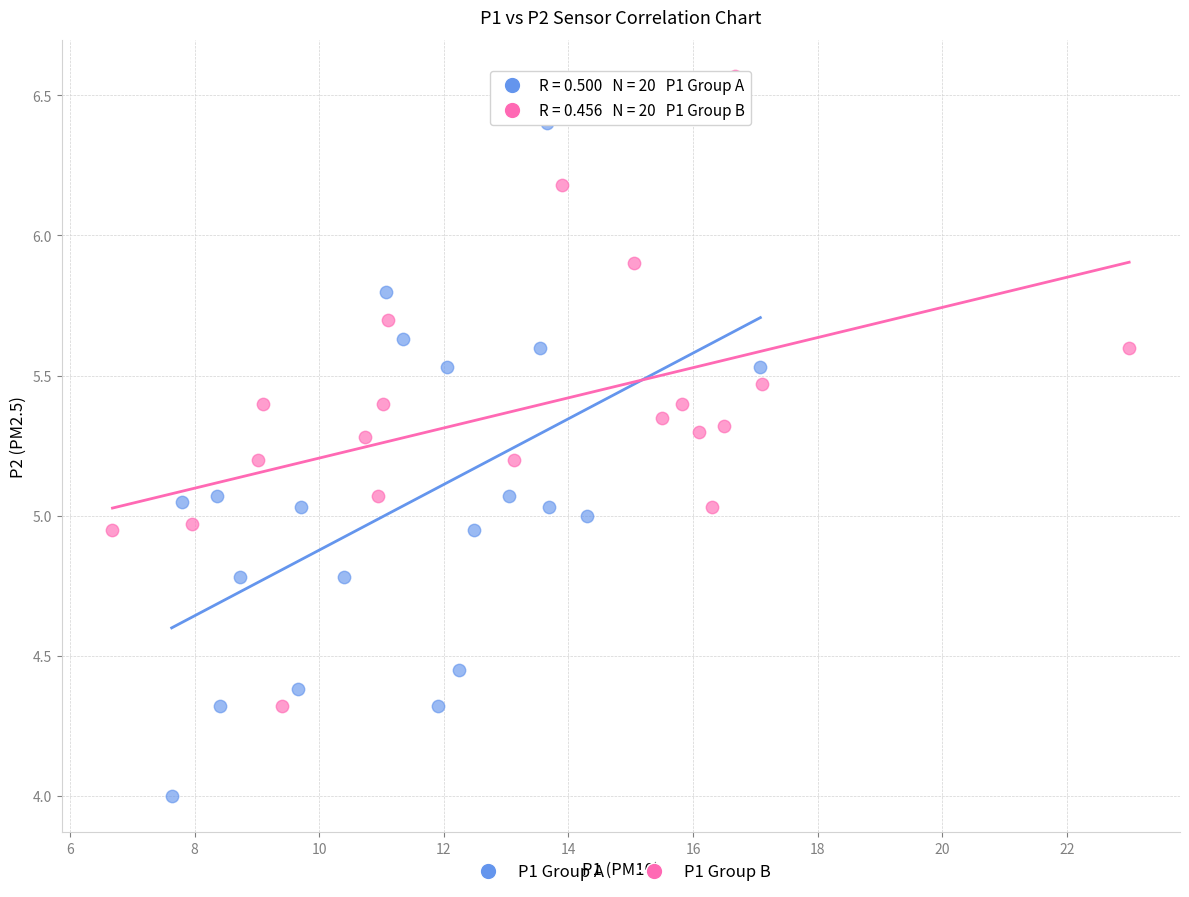

Which series reaches the minimum Y coordinate?

P1 Group A